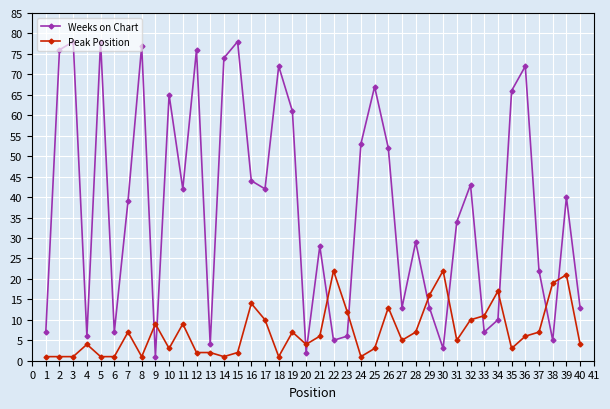

Is the value of Peak Position at 9 greater than the value of Weeks on Chart at 23?

Yes